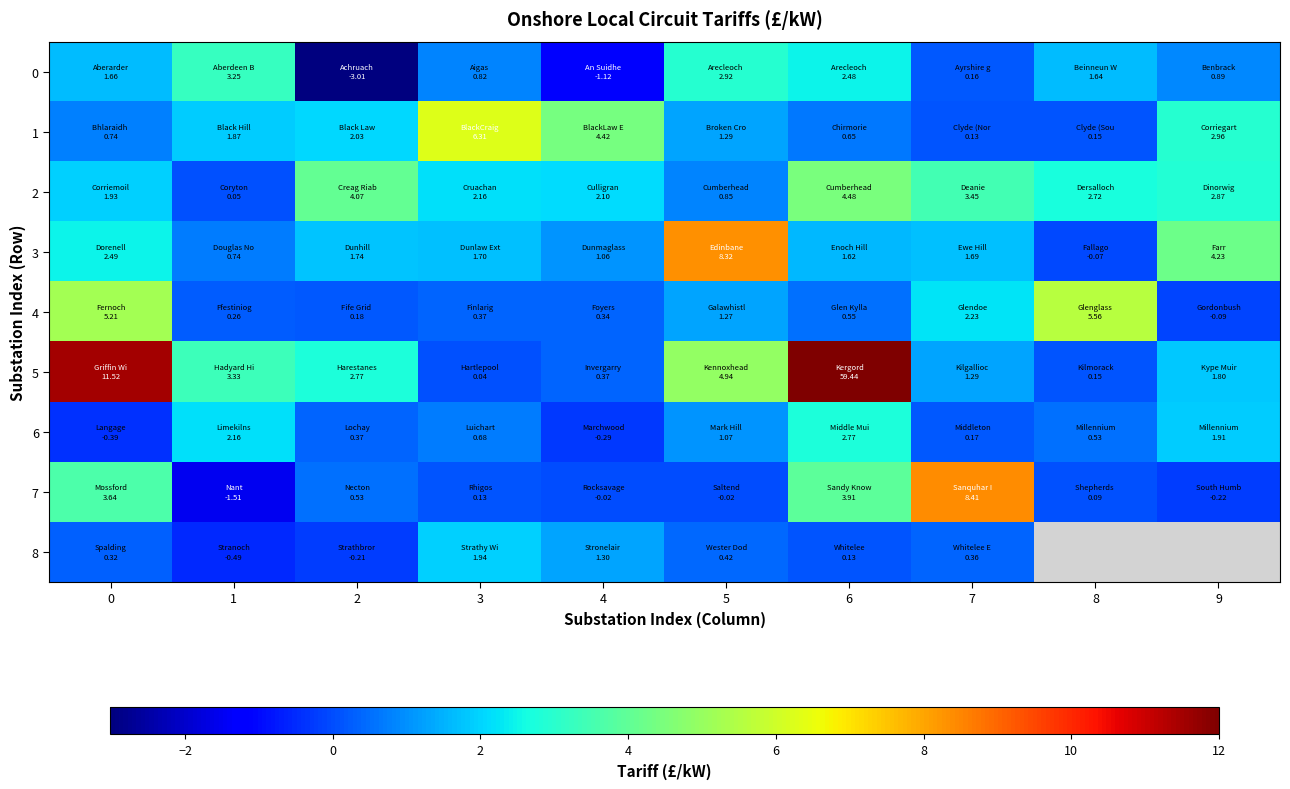

Which series has the widest spread of values?

5